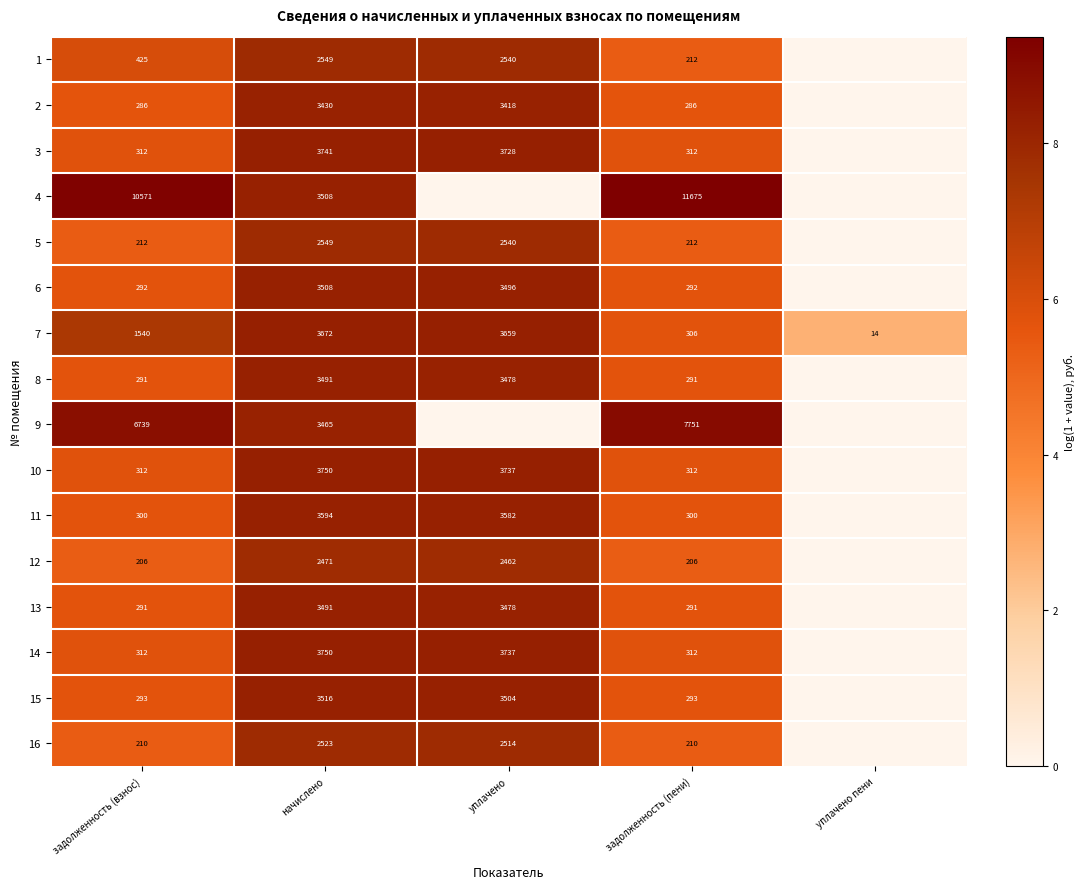

What is the average value of the 7 series?

1838